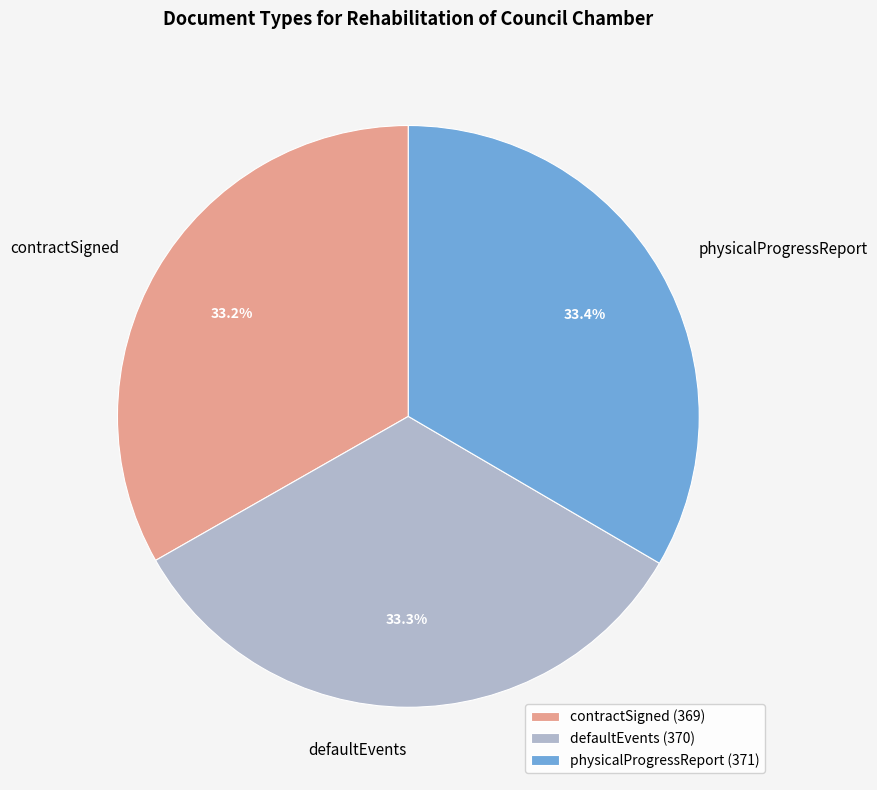

True or false: contractSigned accounts for 33% of the total.

True